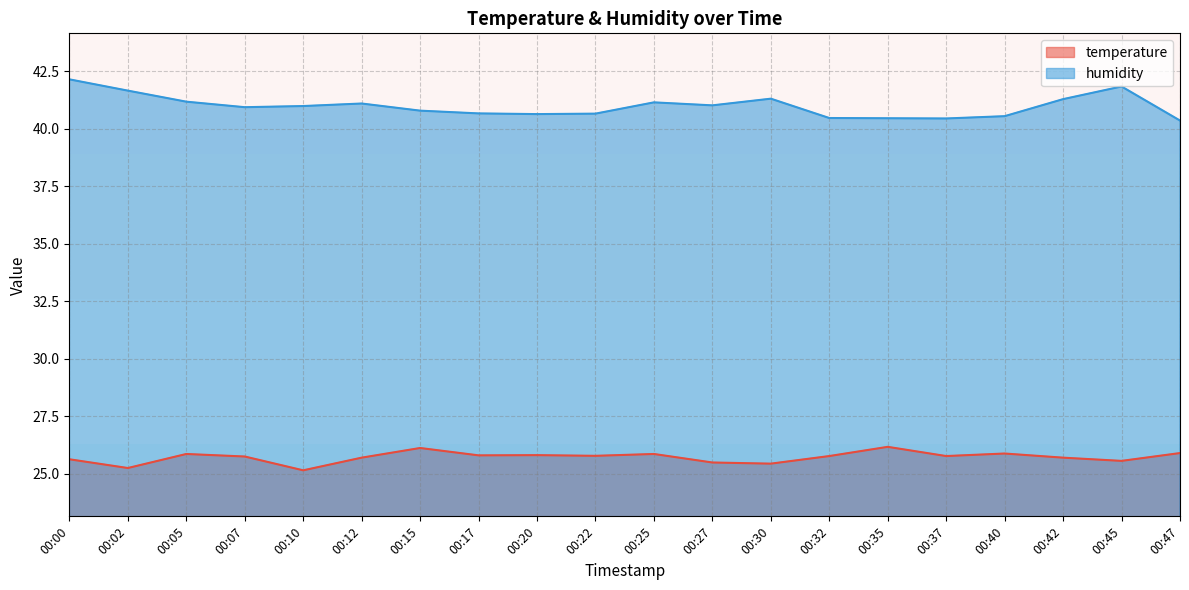

How many lines are shown in the chart?

2